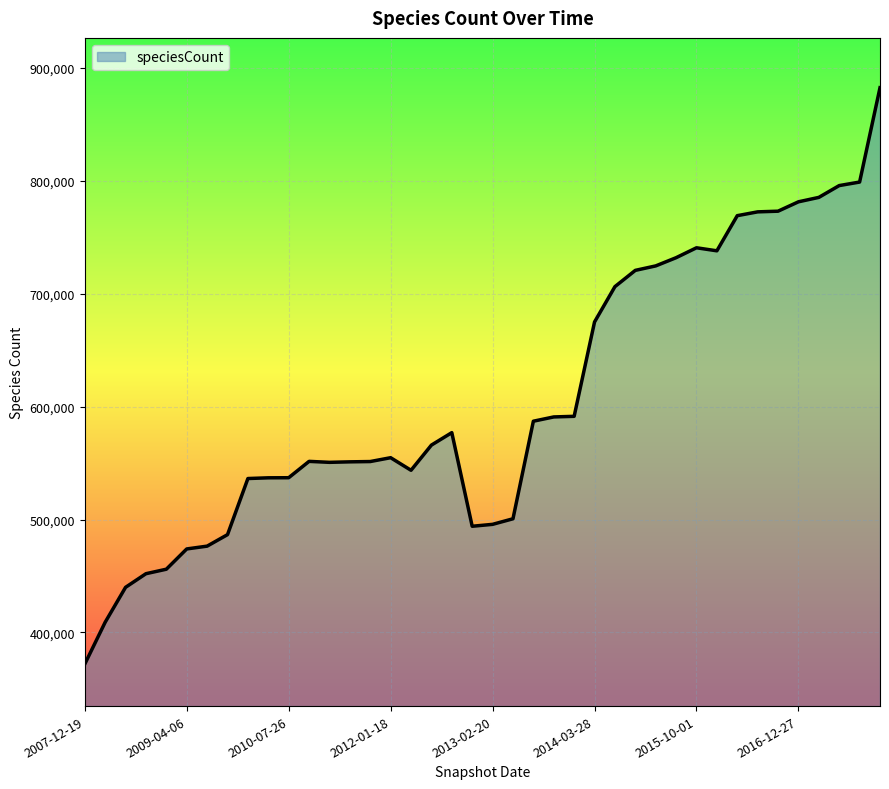

What is the sum of all values?

24277299